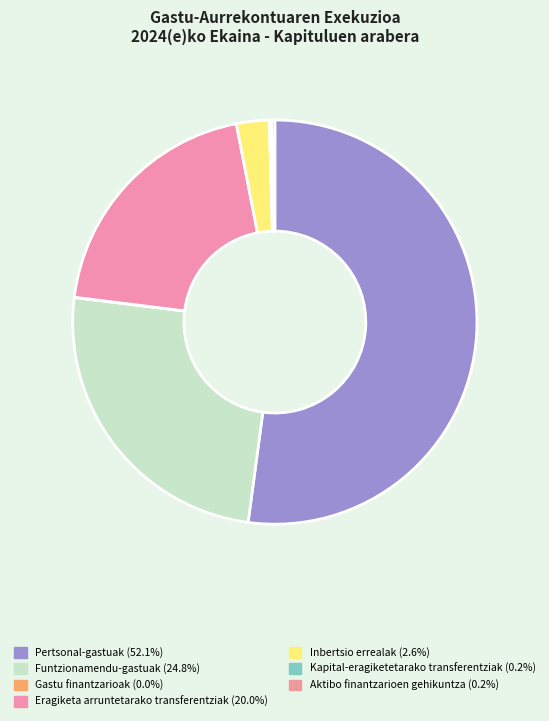

The Inbertsio errealak slice represents 16% of the pie. True or false?

False